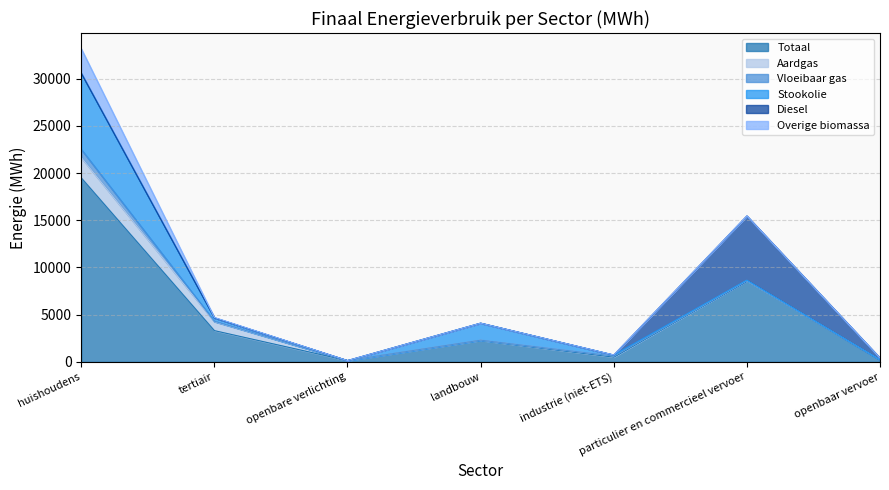

Reading left to right, extract all data points from this chart.

Totaal: huishoudens=19494.6	tertiair=3313.5	openbare verlichting=138.8	landbouw=2281.1	industrie (niet-ETS)=513.9	particulier en commercieel vervoer=8605.0	openbaar vervoer=210.7
Aardgas: huishoudens=2149.6	tertiair=950.2	openbare verlichting=0.0	landbouw=18.0	industrie (niet-ETS)=105.4	particulier en commercieel vervoer=0.4	openbaar vervoer=0.0
Vloeibaar gas: huishoudens=863.0	tertiair=43.3	openbare verlichting=0.0	landbouw=4.4	industrie (niet-ETS)=3.2	particulier en commercieel vervoer=42.5	openbaar vervoer=0.0
Stookolie: huishoudens=8078.8	tertiair=360.1	openbare verlichting=0.0	landbouw=1800.5	industrie (niet-ETS)=103.9	particulier en commercieel vervoer=0.0	openbaar vervoer=0.0
Diesel: huishoudens=0.0	tertiair=0.0	openbare verlichting=0.0	landbouw=0.0	industrie (niet-ETS)=0.0	particulier en commercieel vervoer=6814.3	openbaar vervoer=202.1
Overige biomassa: huishoudens=2589.4	tertiair=41.3	openbare verlichting=0.0	landbouw=0.0	industrie (niet-ETS)=9.6	particulier en commercieel vervoer=0.0	openbaar vervoer=0.0